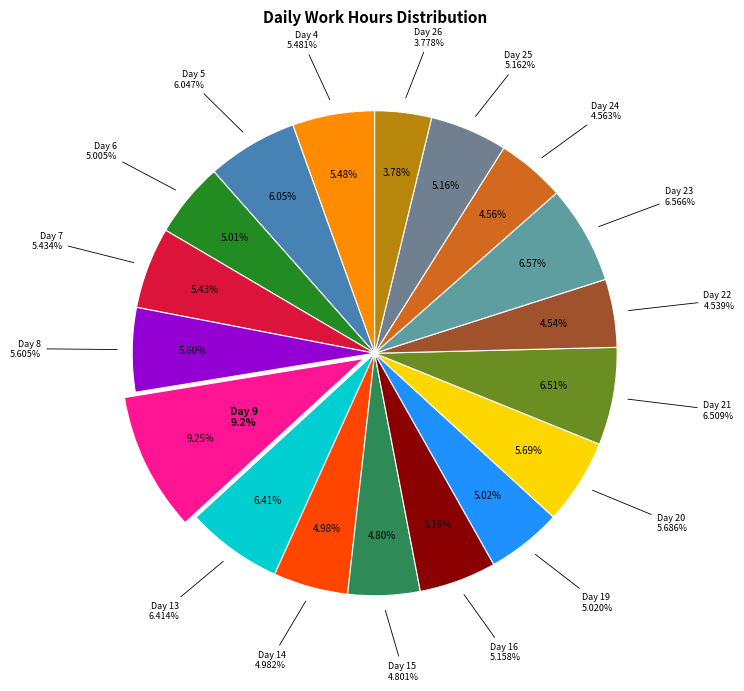

True or false: Day 24 accounts for 15% of the total.

False